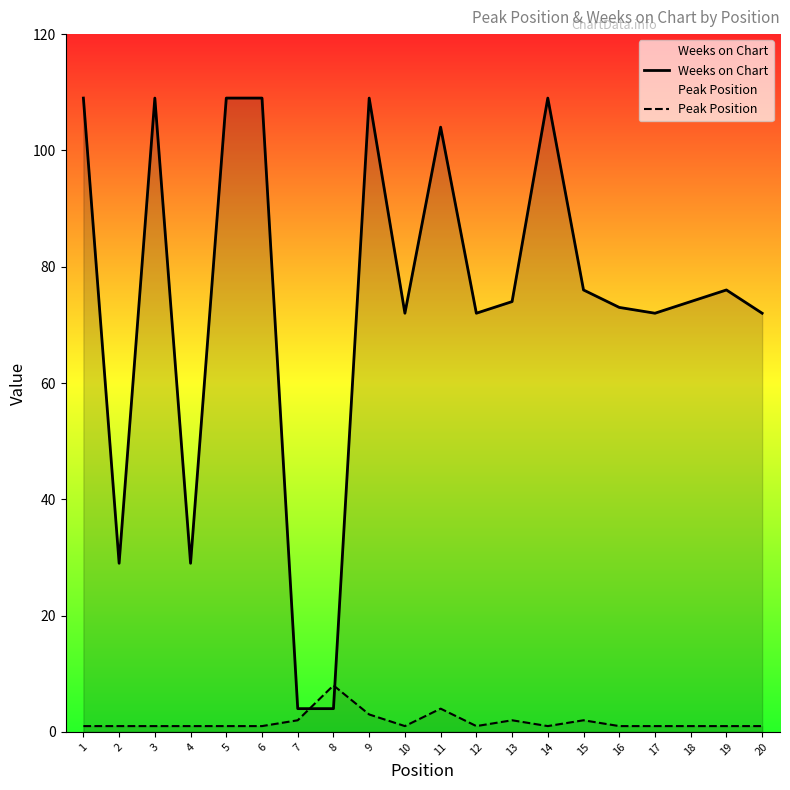

Rank the categories by Peak Position value from lowest to highest.

1, 2, 3, 4, 5, 6, 10, 12, 14, 16, 17, 18, 19, 20, 7, 13, 15, 9, 11, 8